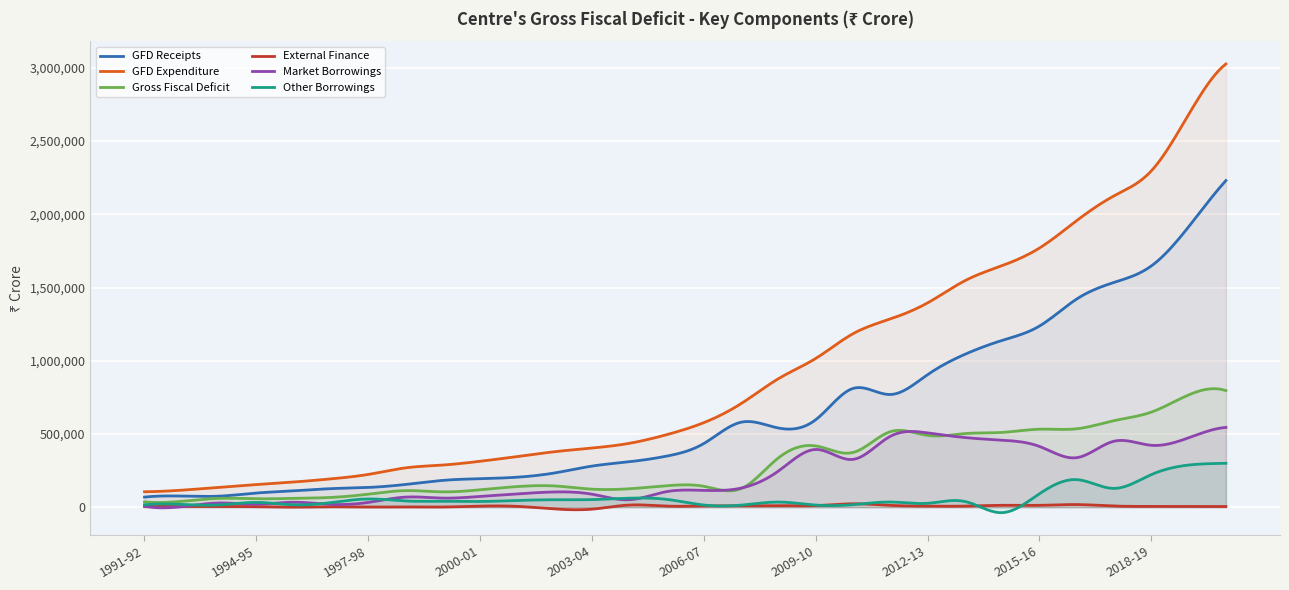

Which series has the largest total across all categories?

GFD Expenditure